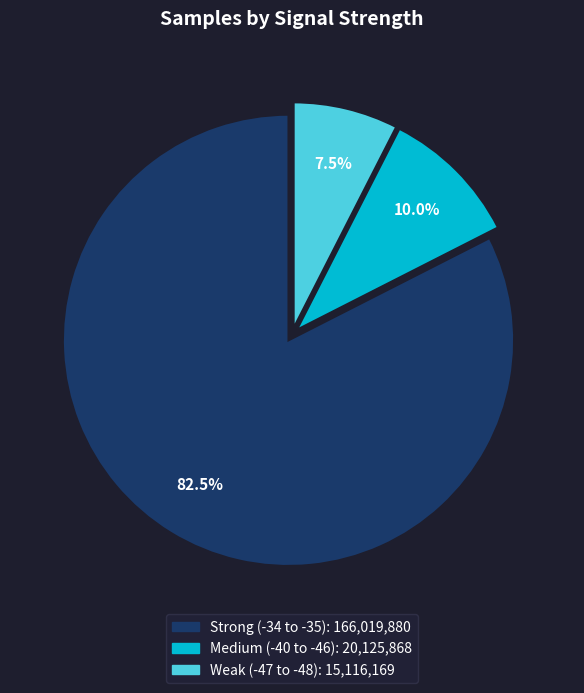

Is there a majority slice in this chart?

Yes